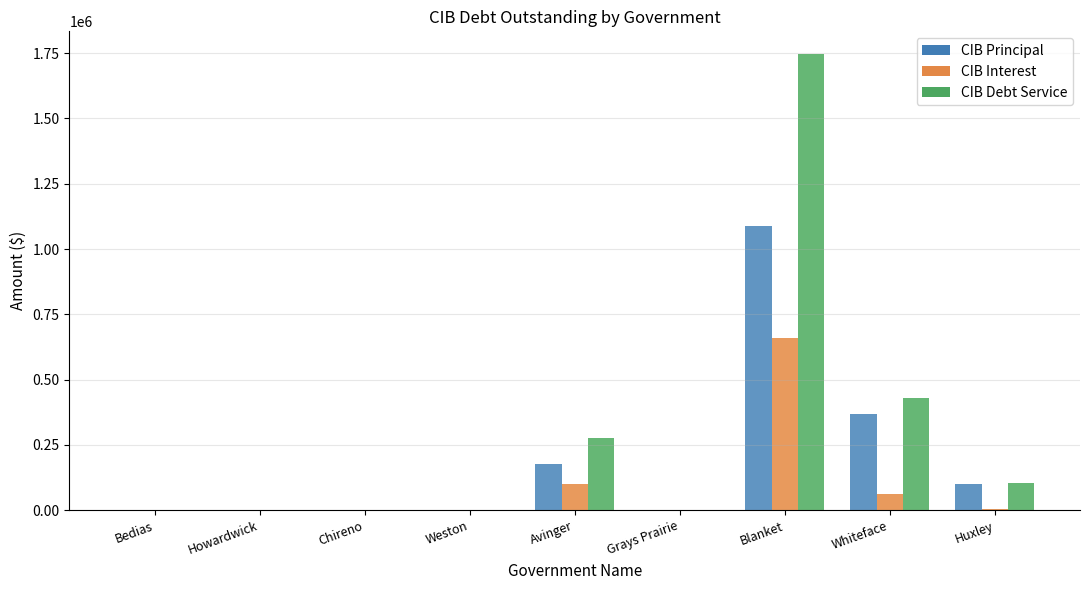

Reading left to right, transcribe all the data shown in this chart.

CIB Principal: 0.0	0.0	0.0	0.0	176000.0	0.0	1087000.0	370000.0	100000.0
CIB Interest: 0.0	0.0	0.0	0.0	101115.0	0.0	659303.8	60591.0	2895.0
CIB Debt Service: 0.0	0.0	0.0	0.0	277115.0	0.0	1746303.8	430591.0	102895.0